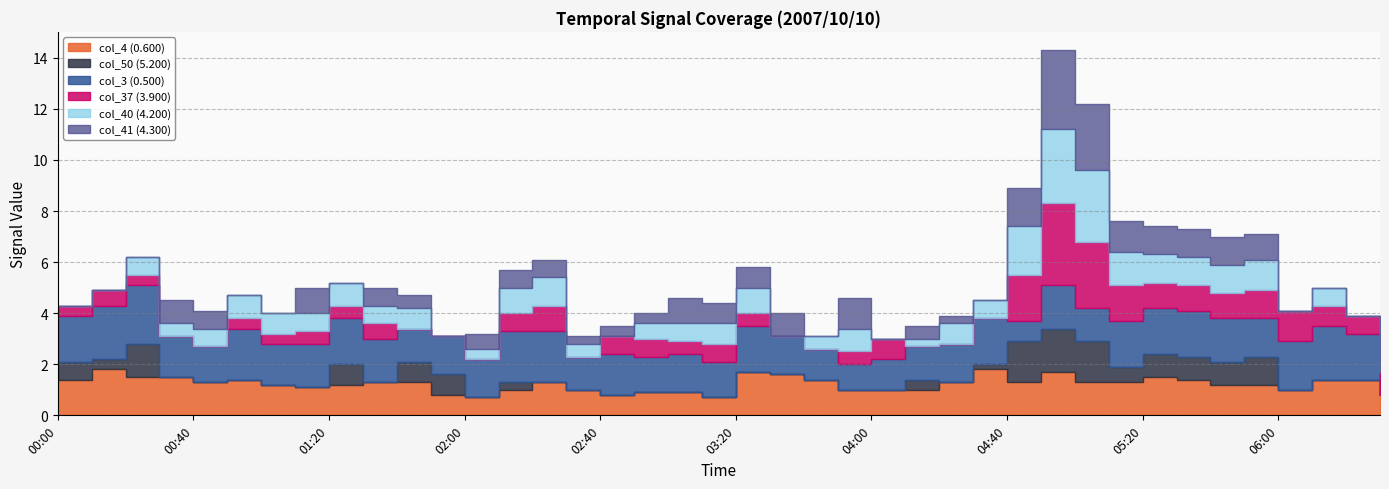

What is the average value of the col_37 (3.900) series?

0.7